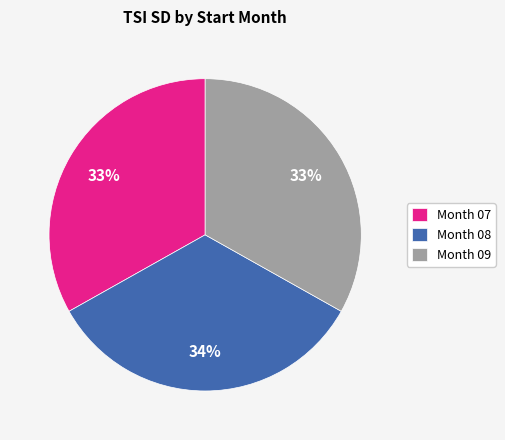

What percentage is the Month 07 slice, to the nearest percent?

33%